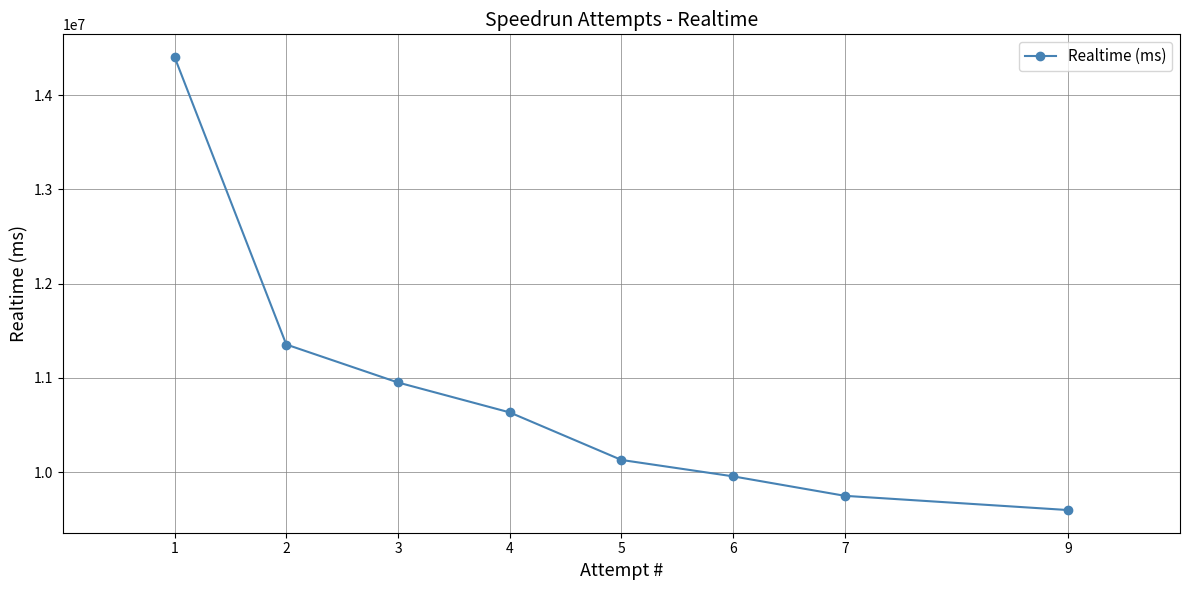

Between 4 and 7, which is larger?

4